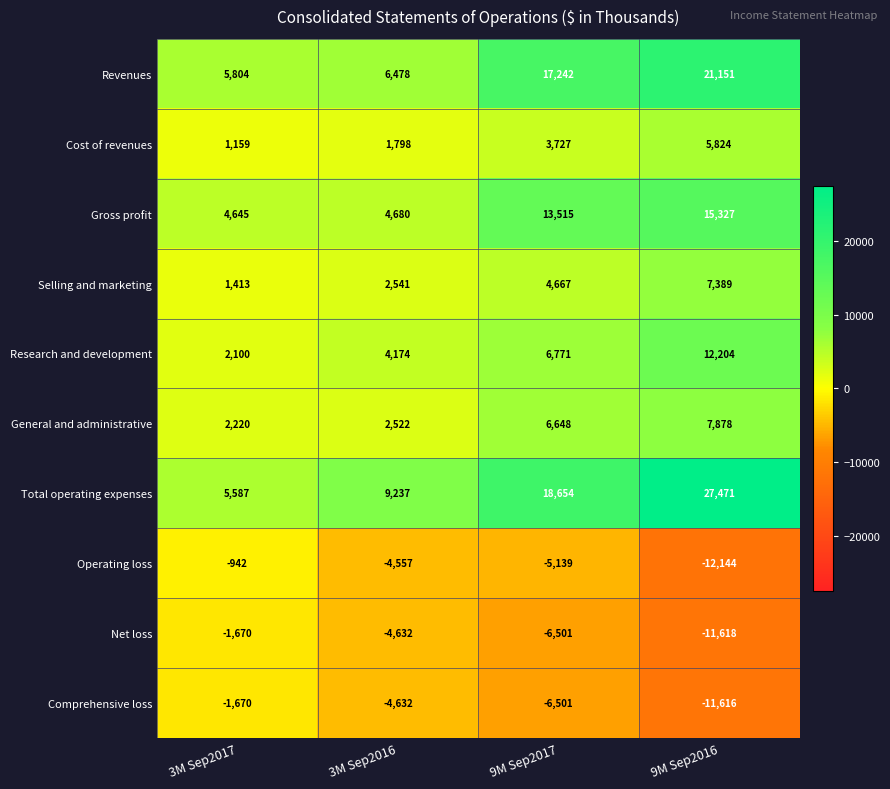

What is the total value across all series at 9M Sep2017?

53083